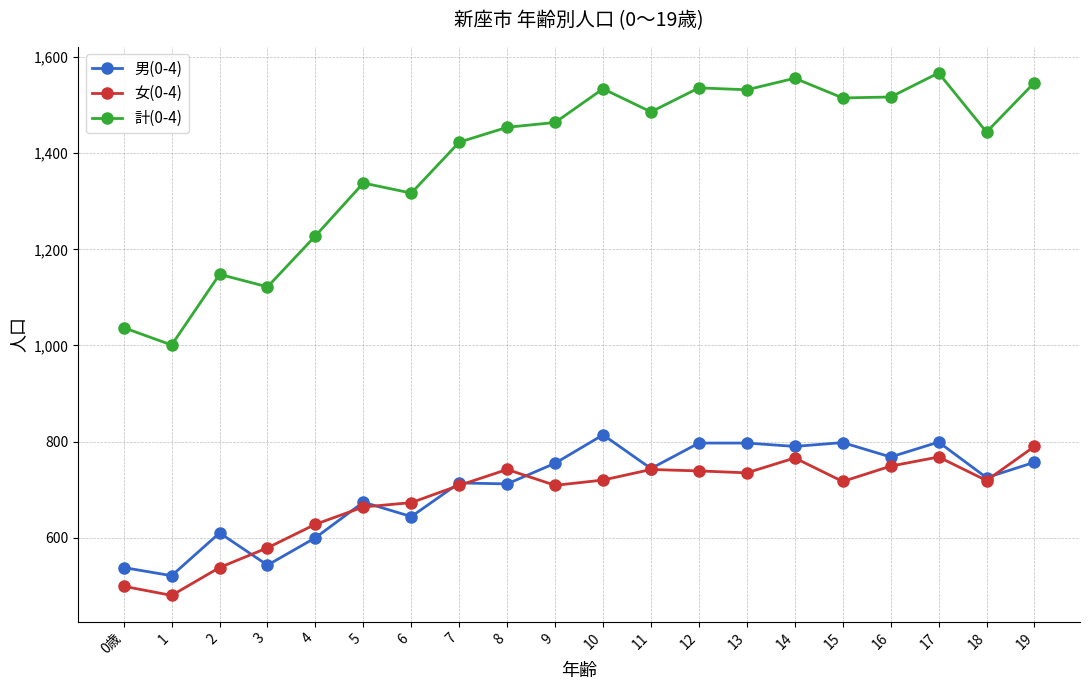

At which category does the chart reach its peak across all series?

17